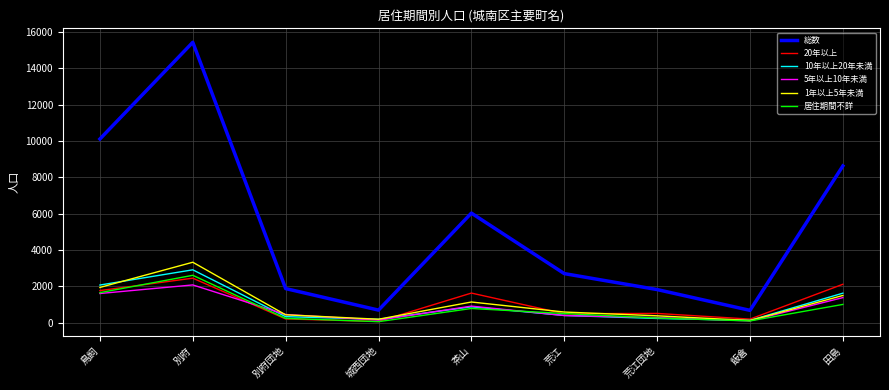

Where is the first local minimum for 1年以上5年未満?

城西団地